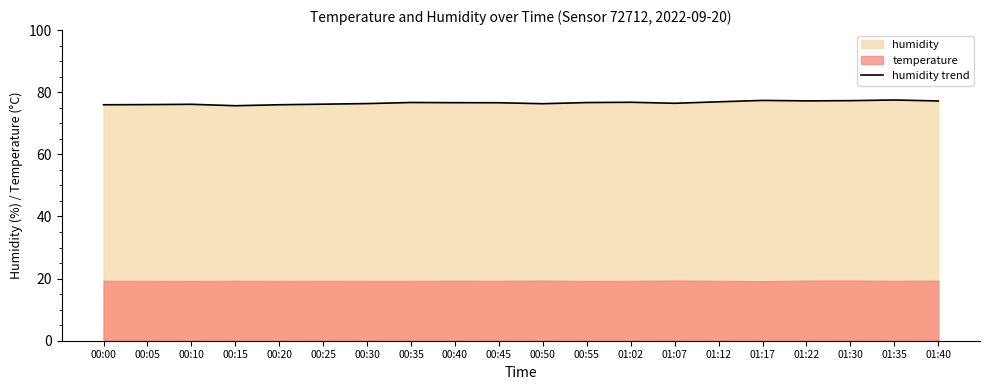

How many interior local peaks (higher than both neighbors) does the data have?

5